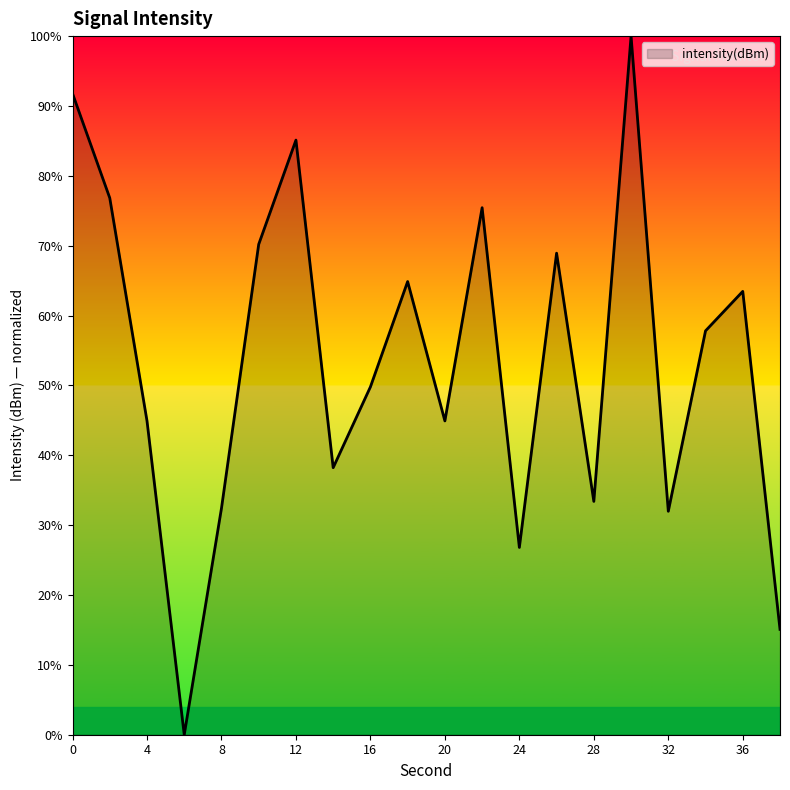

What is the difference between the maximum and minimum values?

100.0